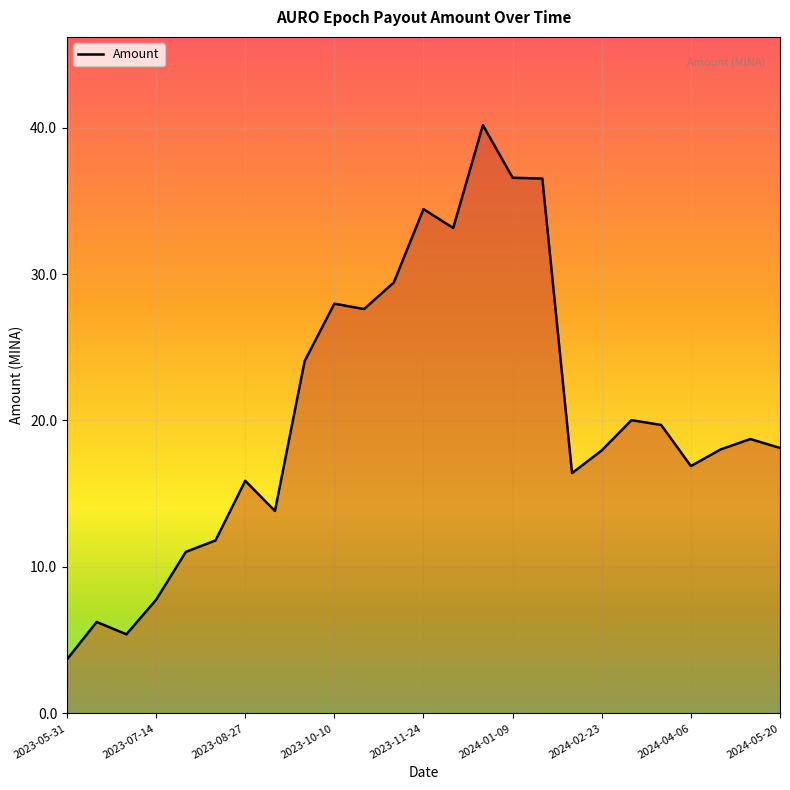

What is the difference between the maximum and minimum values?

36.5